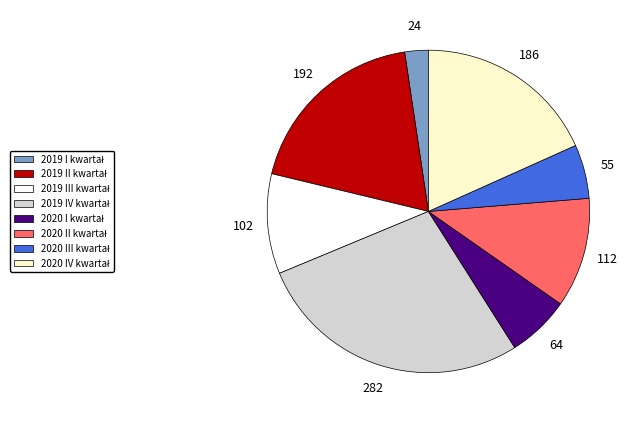

Is there a majority slice in this chart?

No